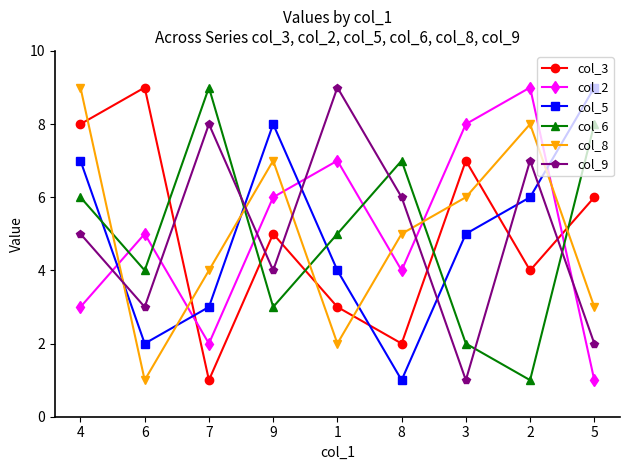

What is the maximum value shown in the chart?

9